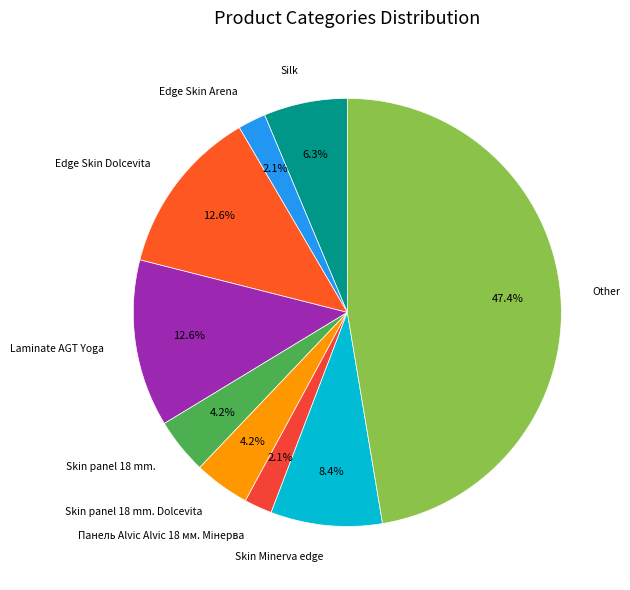

Is the sum of Laminate AGT Yoga and Skin panel 18 mm. greater than half?

No